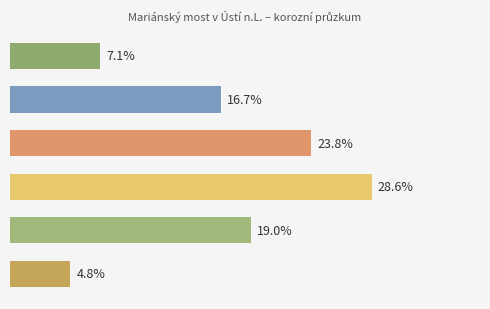

How many bars are there in total?

6